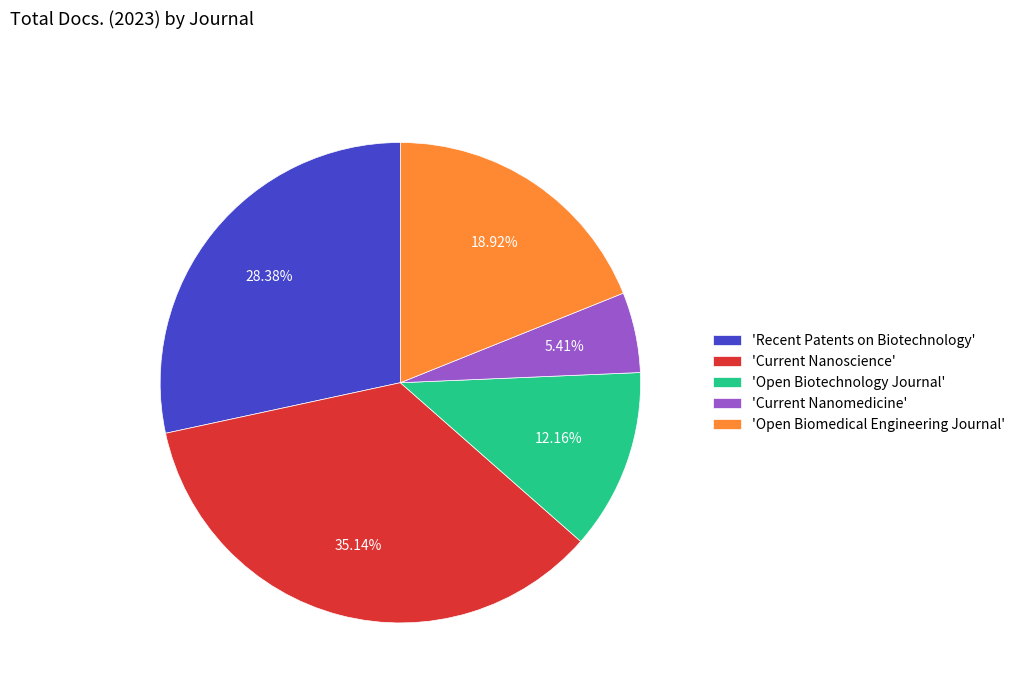

Which slice is the largest?

'Current Nanoscience'